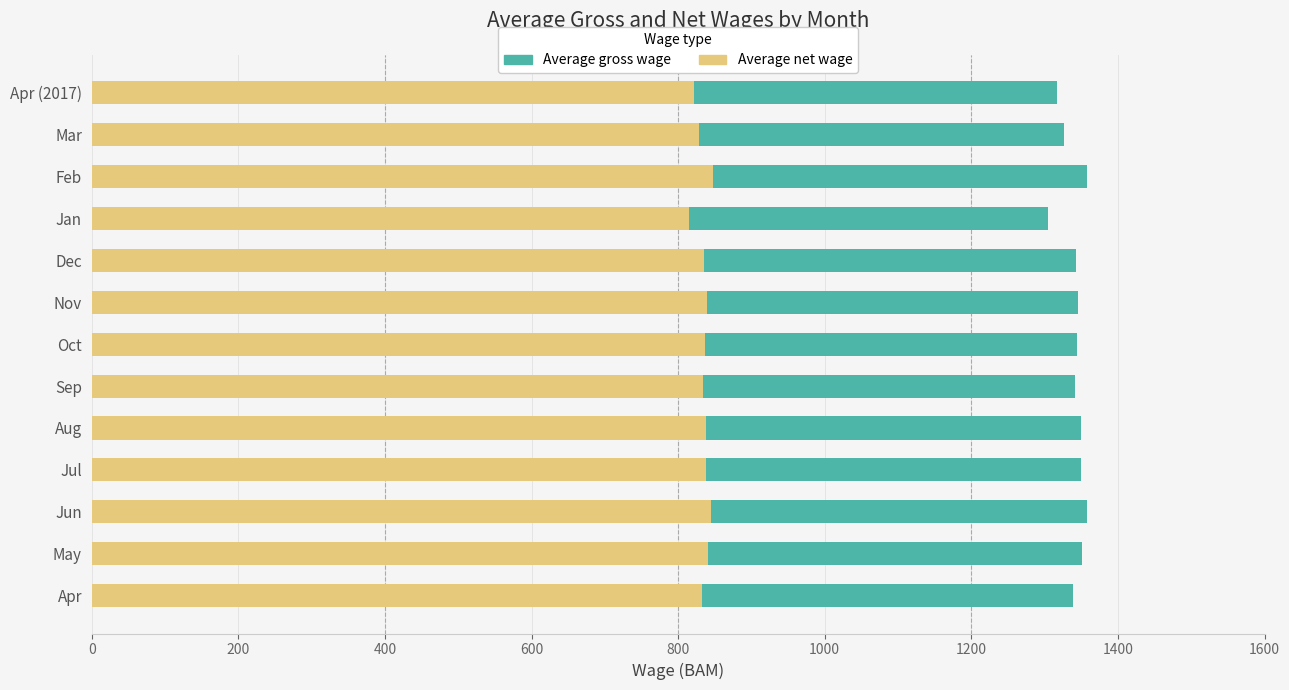

Reading left to right, what are all the values shown in this chart?

Average gross wage: 1339	1351	1358	1350	1349	1341	1344	1345	1343	1304	1358	1326	1317
Average net wage: 832	841	845	838	838	834	837	839	835	815	848	828	821